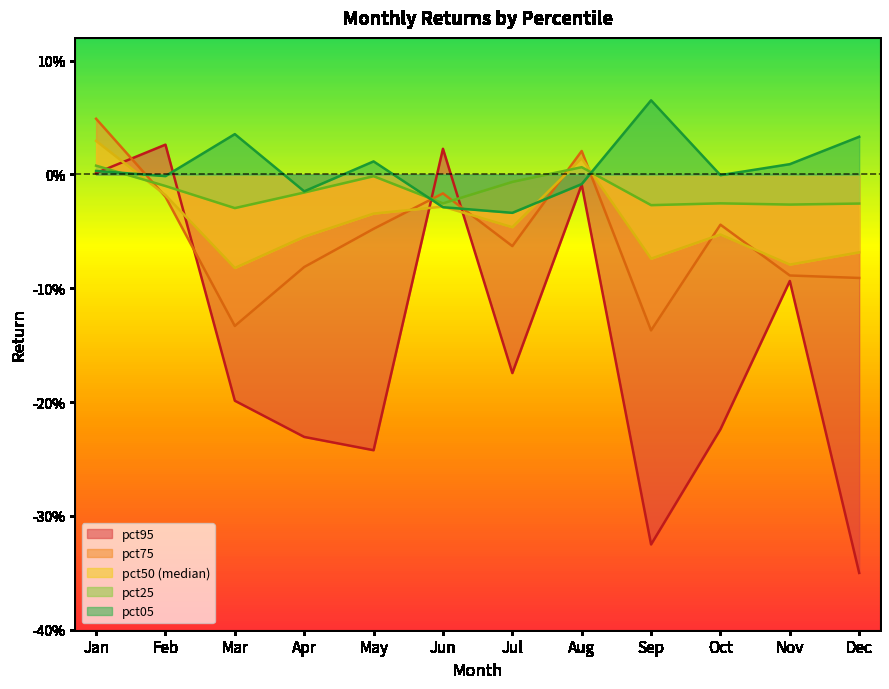

The value of pct95 at Feb is 0.0. True or false?

False